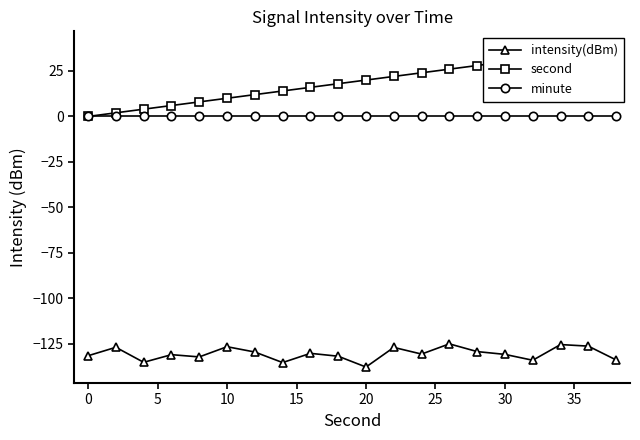

True or false: intensity(dBm) has more than 2 points higher than both neighbors.

True